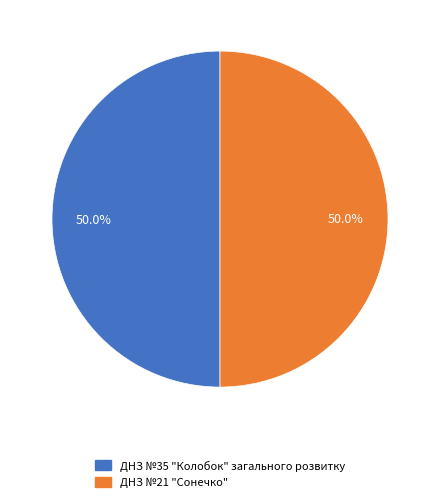

What is the ratio of the value at ДНЗ №21 "Сонечко" to the value at ДНЗ №35 "Колобок" загального розвитку?

1.0